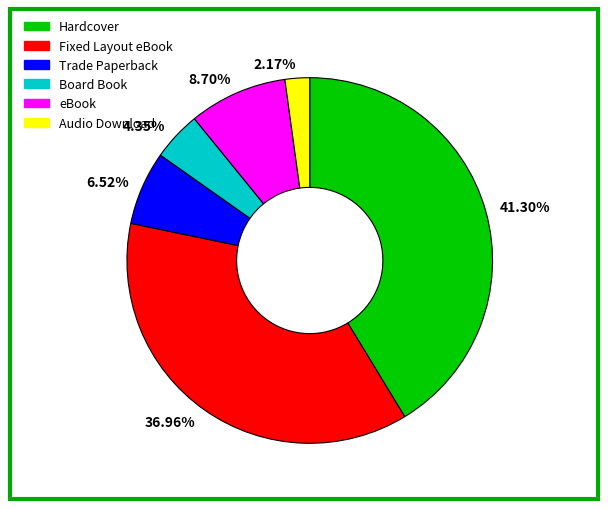

Which slice is the largest?

Hardcover